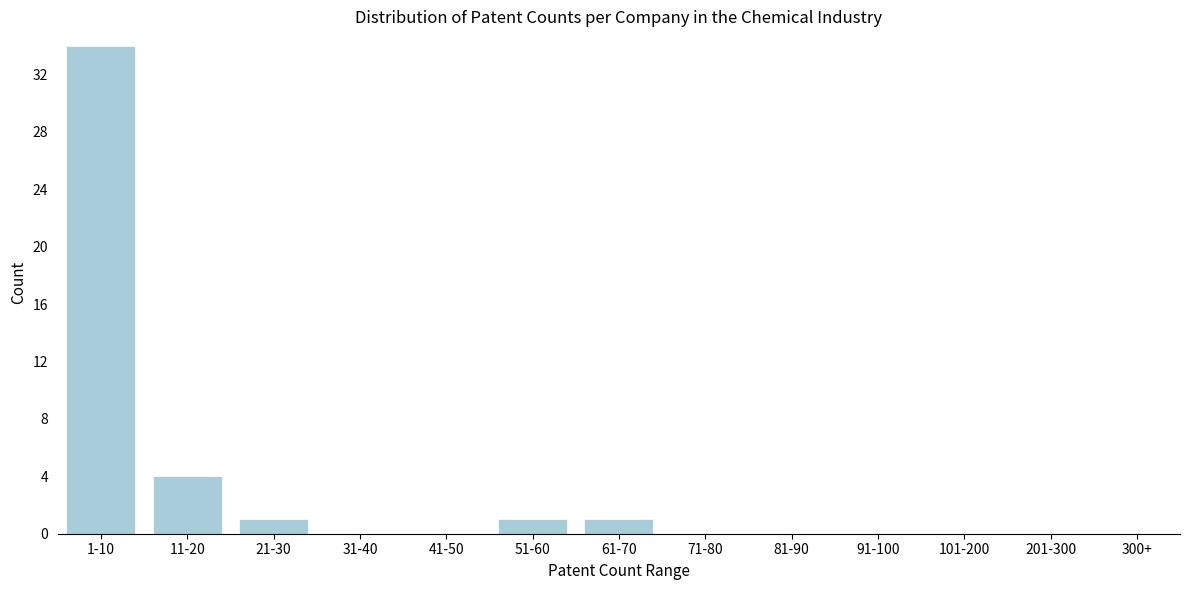

Reading left to right, list all the values displayed in this chart.

1-10=34	11-20=4	21-30=1	31-40=0	41-50=0	51-60=1	61-70=1	71-80=0	81-90=0	91-100=0	101-200=0	201-300=0	300+=0